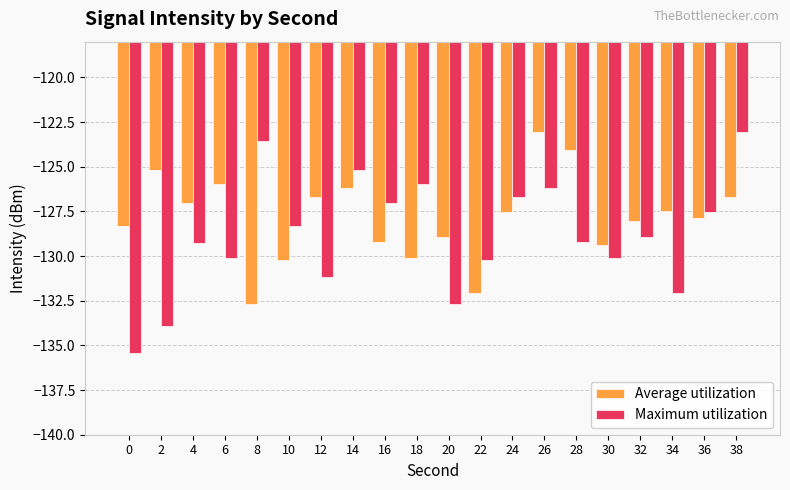

At which category is the sum across all series the highest?

26